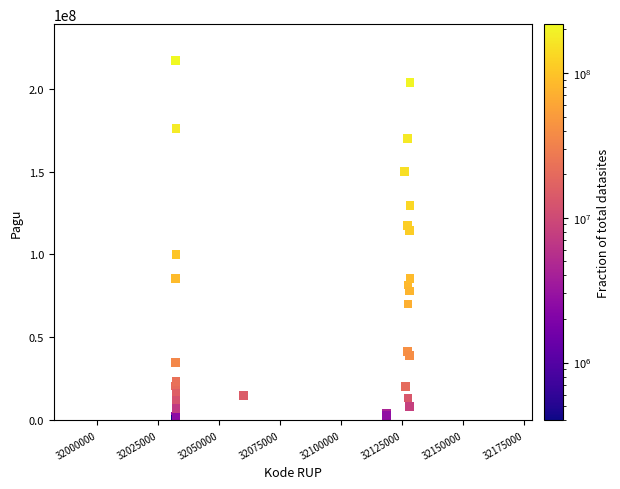

What Y value in the scatter plot is closest to 108830000?

114296000